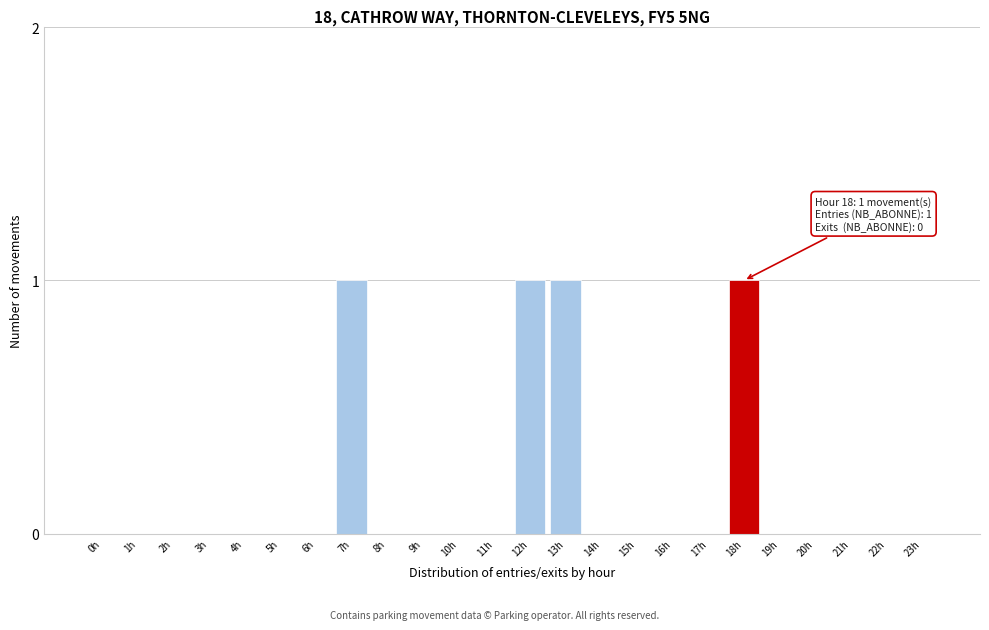

Reading right to left, what are all the values shown in this chart?

23h=0	22h=0	21h=0	20h=0	19h=0	18h=1	17h=0	16h=0	15h=0	14h=0	13h=1	12h=1	11h=0	10h=0	9h=0	8h=0	7h=1	6h=0	5h=0	4h=0	3h=0	2h=0	1h=0	0h=0